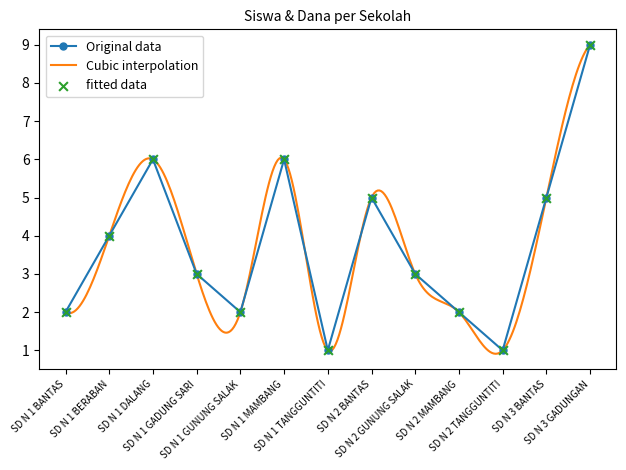

In Original data, how many points are higher than both neighbors (excluding endpoints)?

3